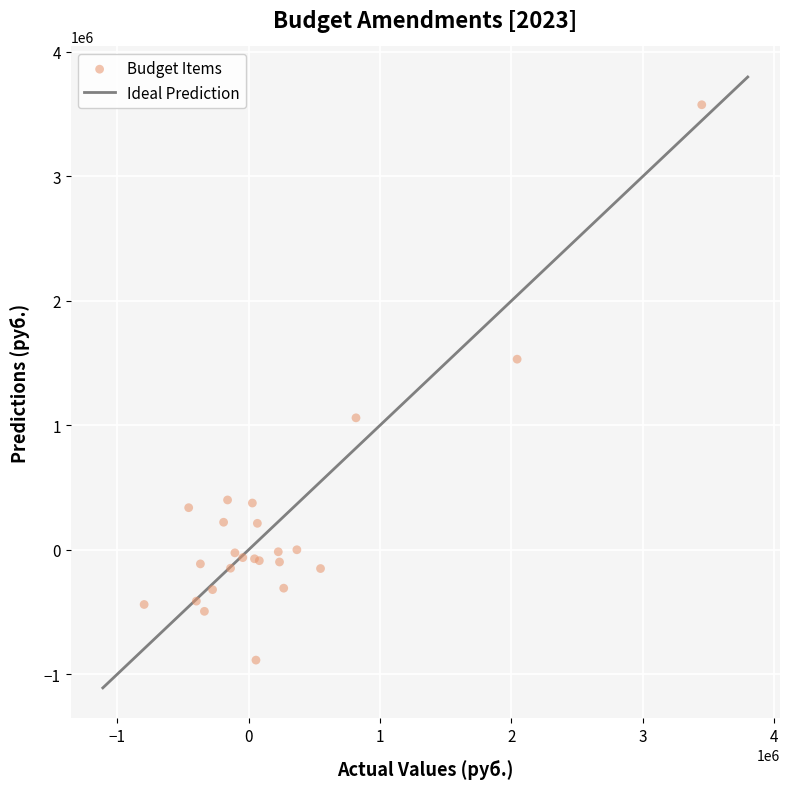

What Y value in the scatter plot is closest to 1344410?

1531169.8